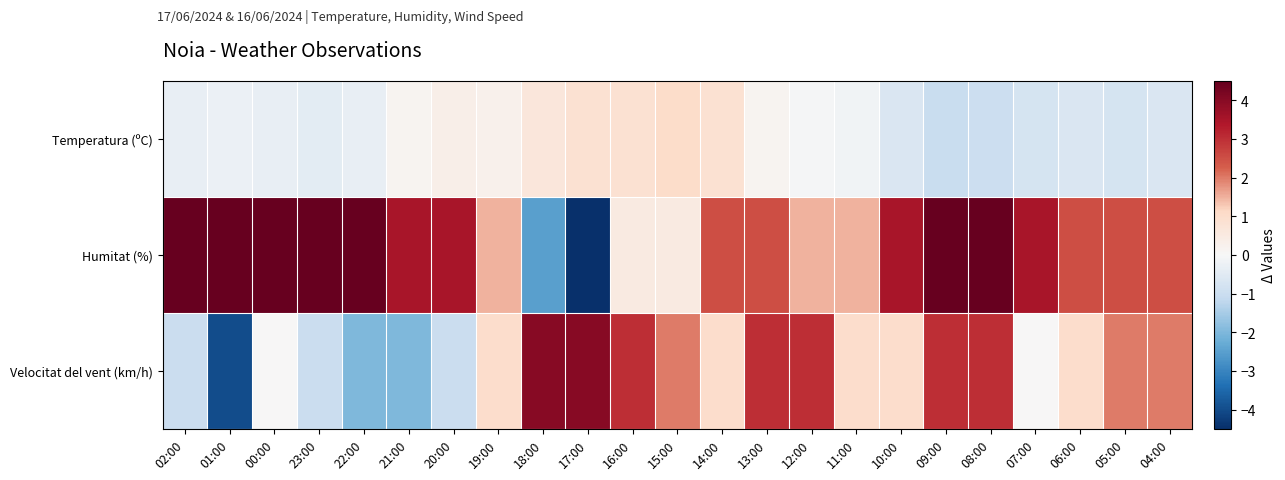

What is the smallest value displayed?

-4.5